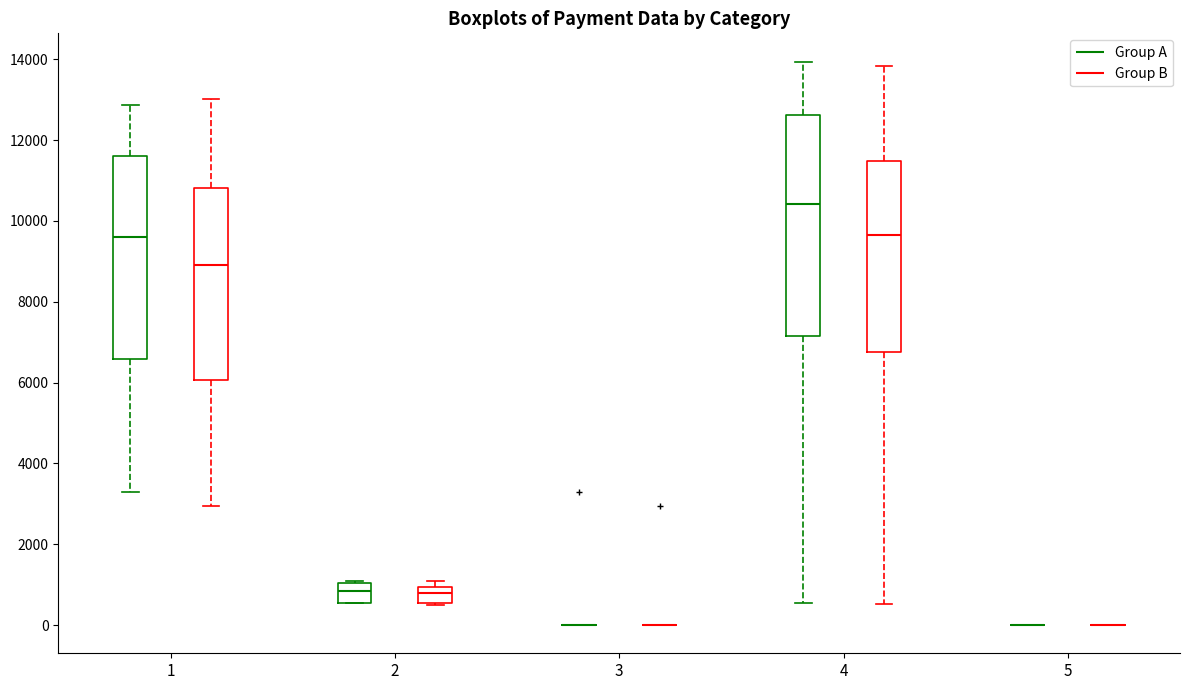

Reading left to right, read every box against the y-axis: the position of its median line, the range the box covers, and the ends of its whiskers. The values are not printed on the chart, so give them approximately, as read against the axis.

1 (Group A): median 9600, box 6600 to 11600, whiskers 3200 to 12800
1 (Group B): median 9000, box 6000 to 10800, whiskers 3000 to 13000
2 (Group A): median 800, box 600 to 1000, whiskers 600 to 1000
2 (Group B): median 800, box 600 to 1000, whiskers 400 to 1000 (just above the box's upper edge)
3 (Group A): box collapsed to a line at 0, whiskers 0 to 0
3 (Group B): box collapsed to a line at 0, whiskers 0 to 0
4 (Group A): median 10400, box 7200 to 12600, whiskers 600 to 14000
4 (Group B): median 9600, box 6800 to 11400, whiskers 600 to 13800
5 (Group A): box collapsed to a line at 0, whiskers 0 to 0
5 (Group B): box collapsed to a line at 0, whiskers 0 to 0